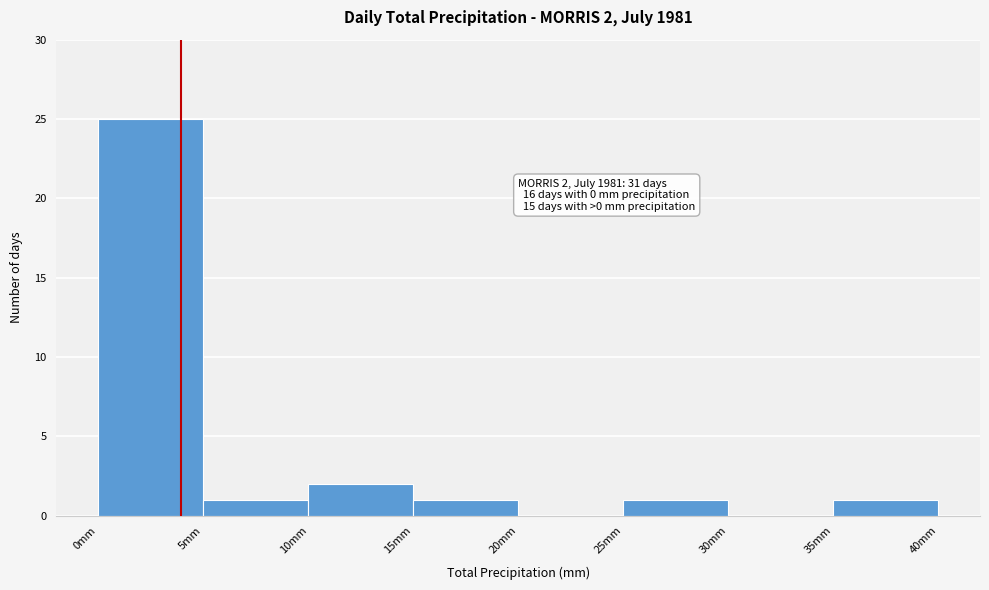

Over which range of the x-axis is the bar tallest?

0 to 5